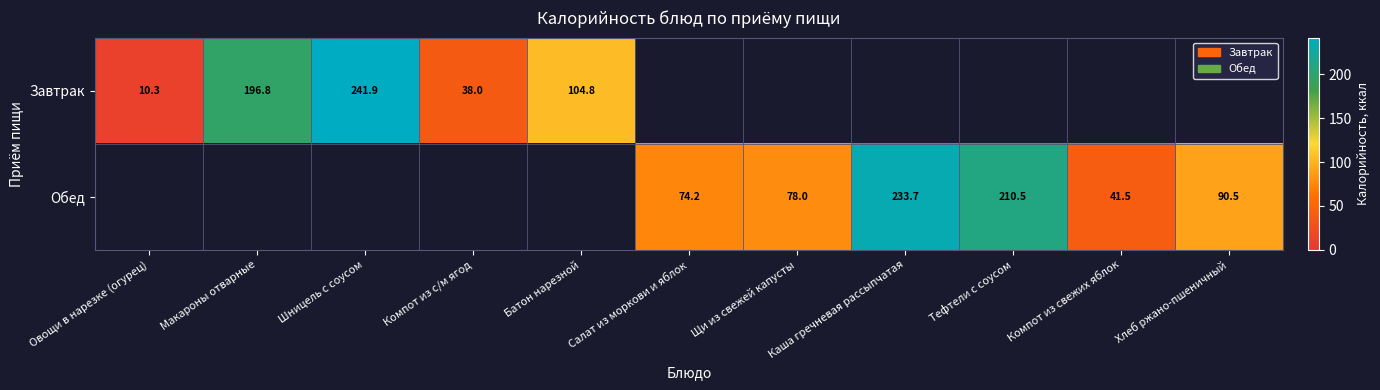

What is the difference between the Завтрак values at Овощи в нарезке (огурец) and Батон нарезной?

94.5